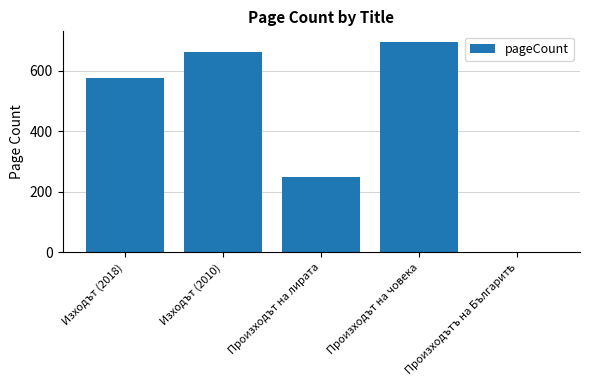

What is the maximum value shown in the chart?

696